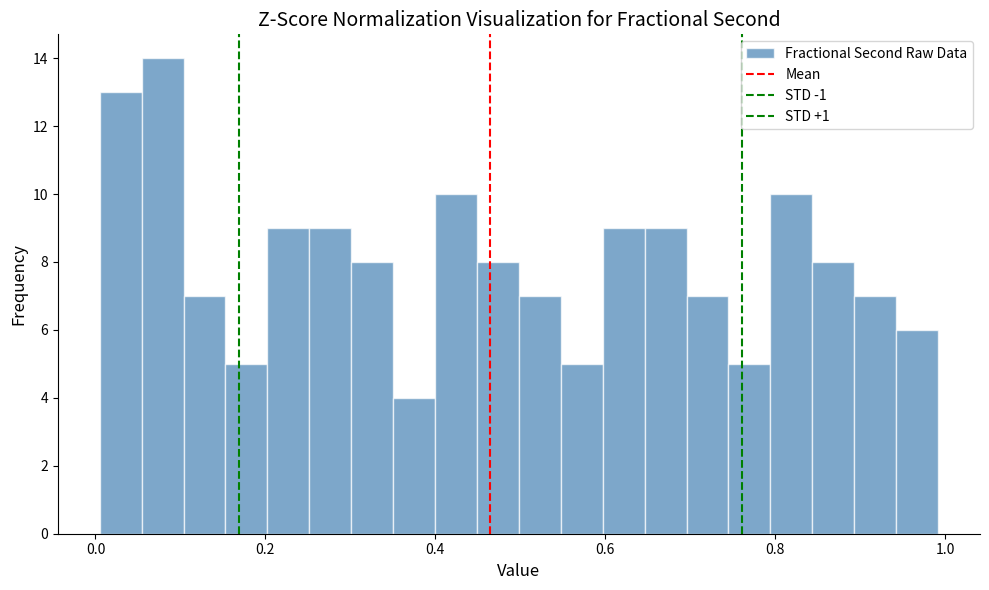

Around what value on the x-axis is the tallest bar? Give the approximate position of its centre, as read against the axis.

0.08